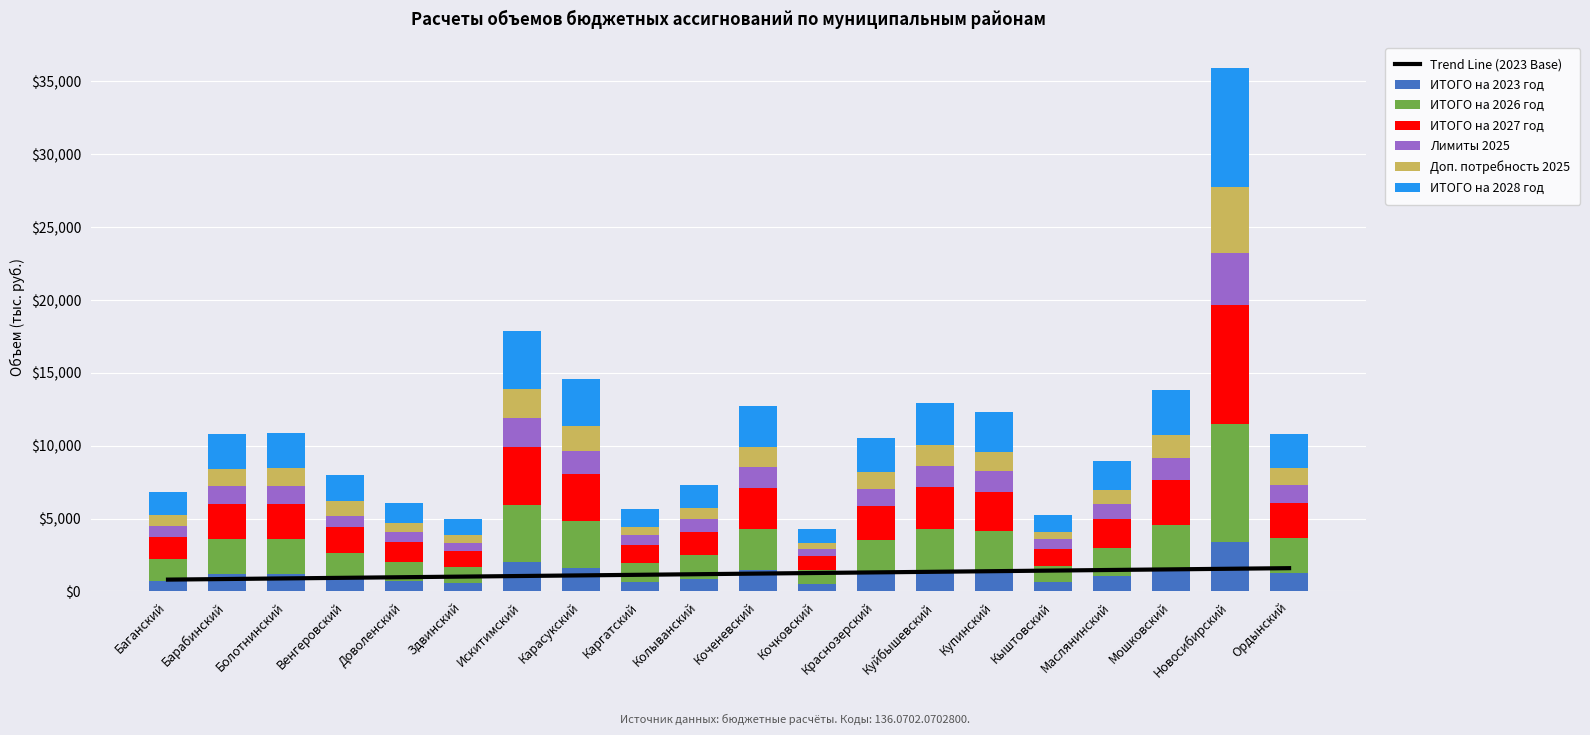

What is the sum of all ИТОГО на 2028 год values?

49098.4